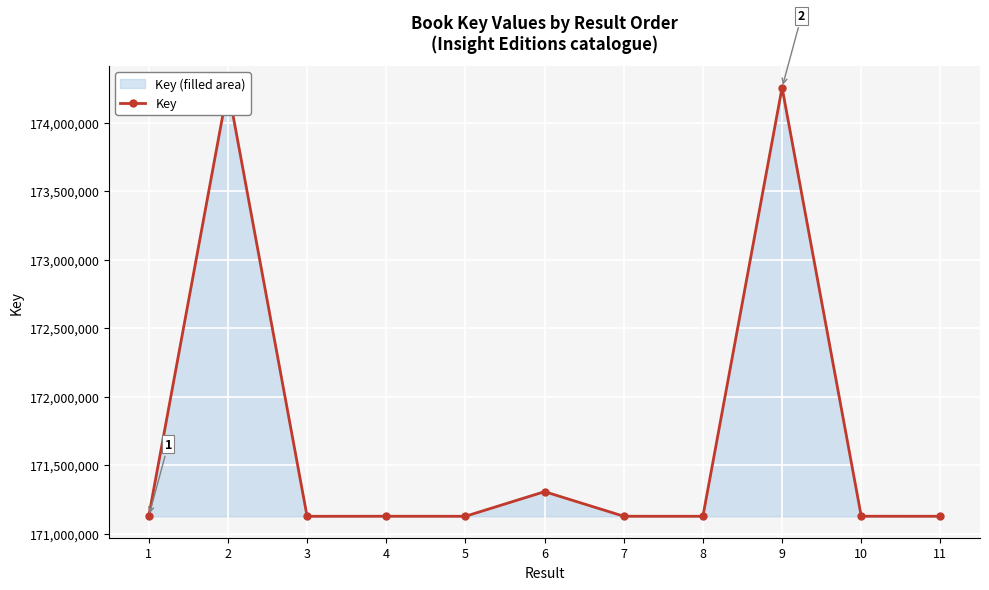

What is the value of the 6th point from the left?

171306261